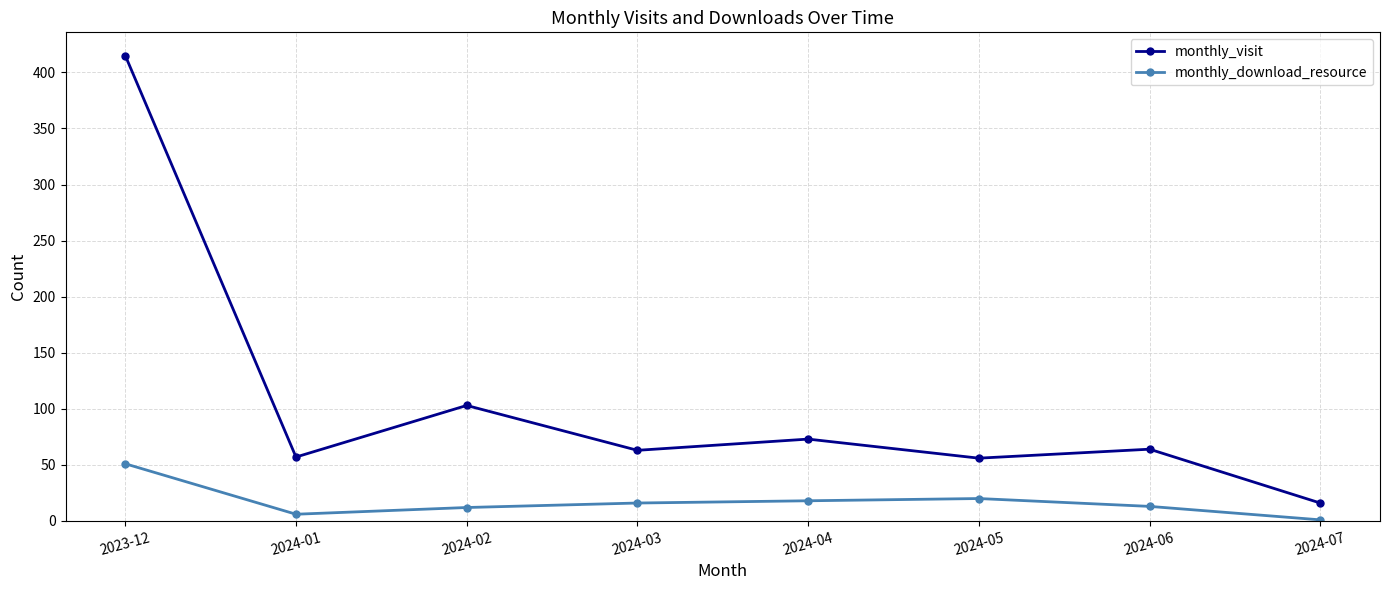

List the series in order of their overall mean, highest first.

monthly_visit, monthly_download_resource